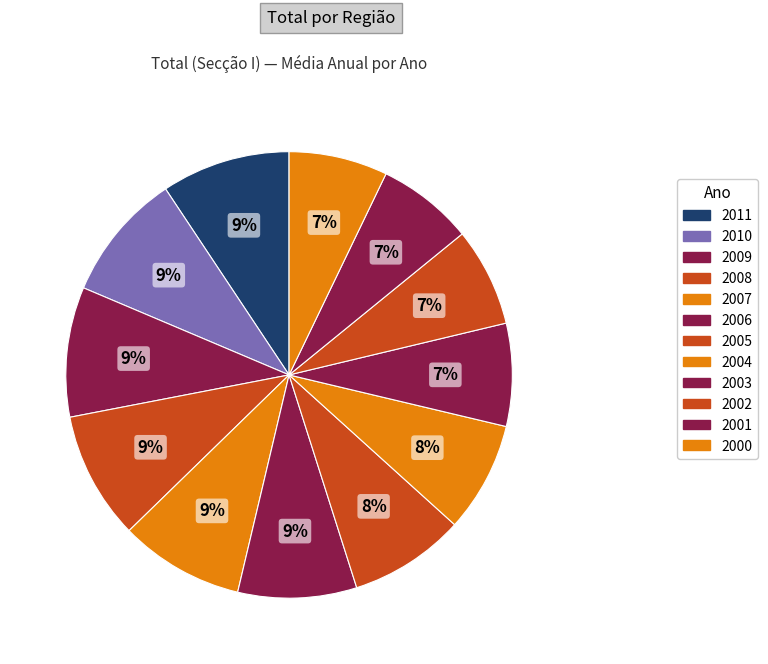

To the nearest percent, what portion does 2001 represent?

7%